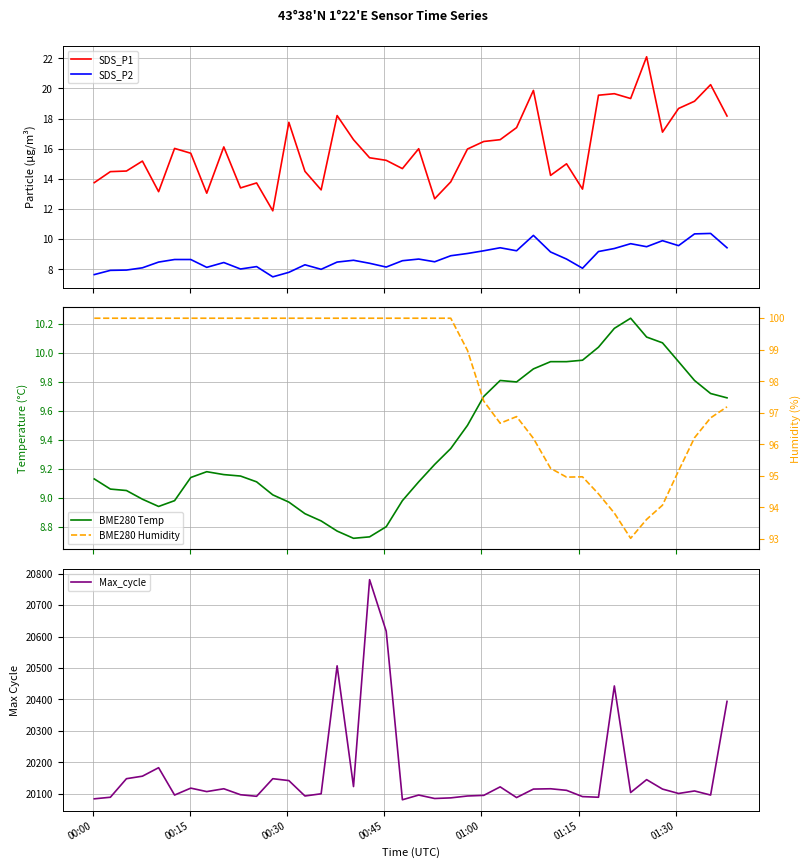

True or false: SDS_P2 and SDS_P1 cross at least once.

False